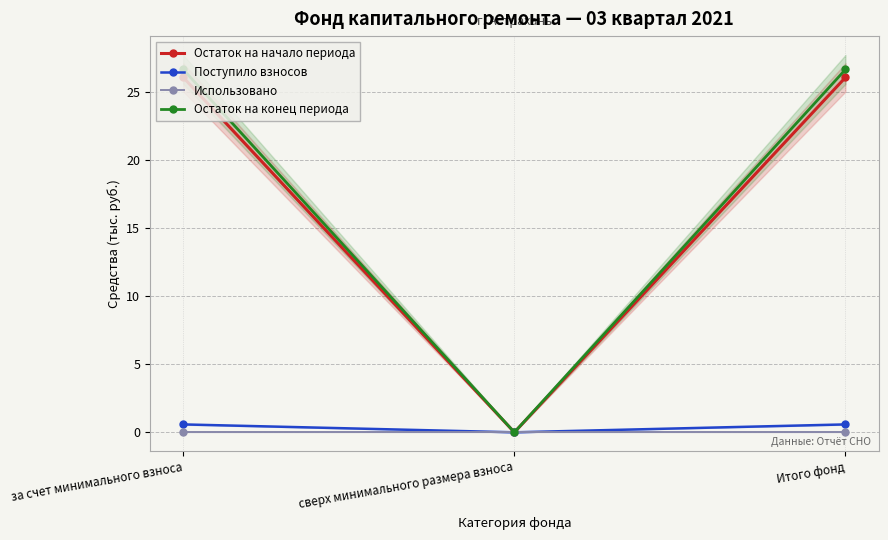

List the series in order of their peak value, lowest first.

Использовано, Поступило взносов, Остаток на начало периода, Остаток на конец периода